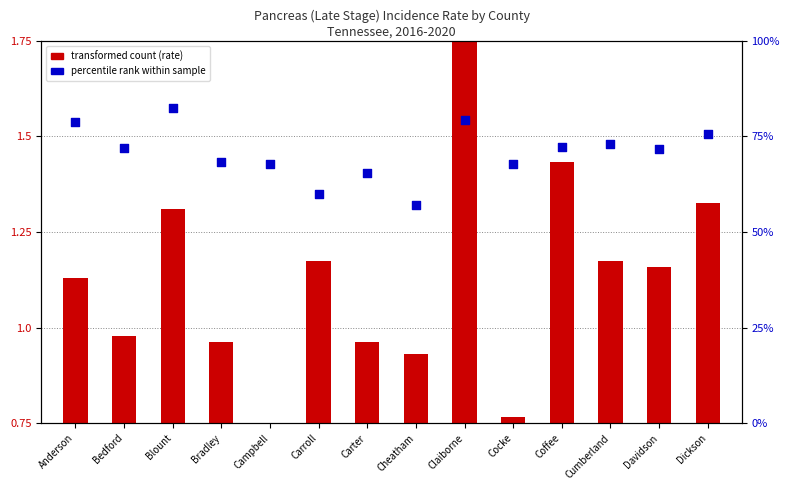

Which series has the widest spread of Y values?

percentile rank within sample